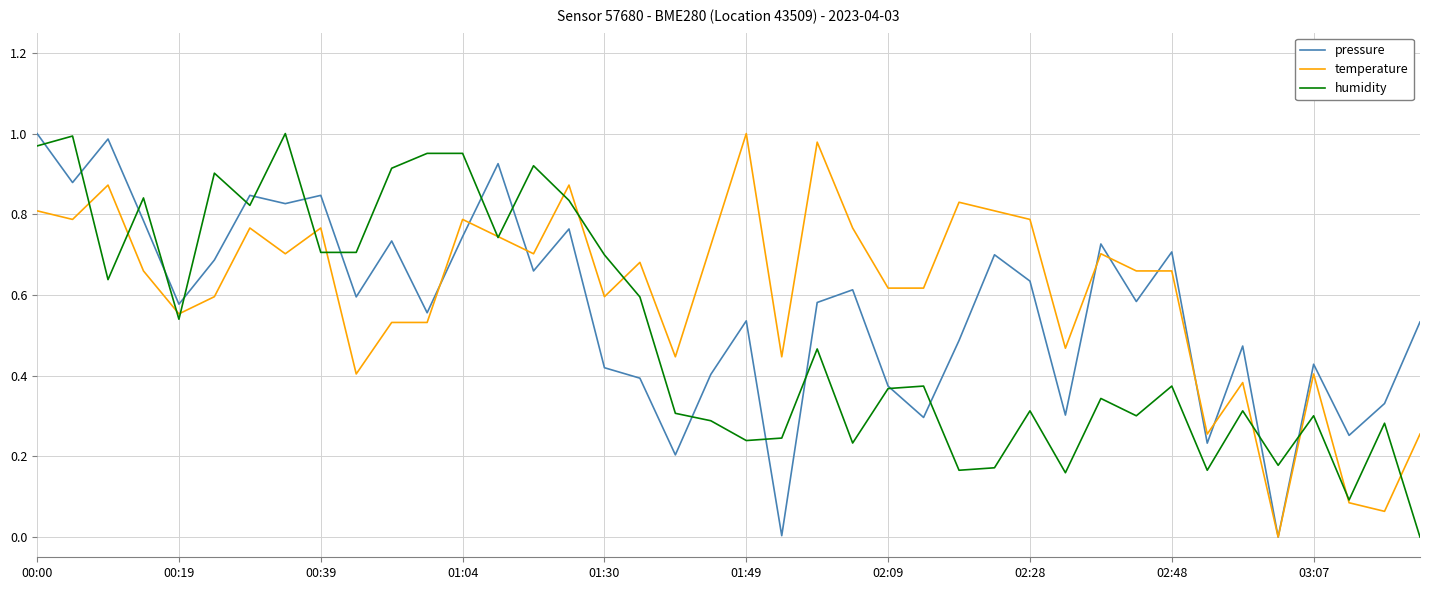

How many lines are shown in the chart?

3